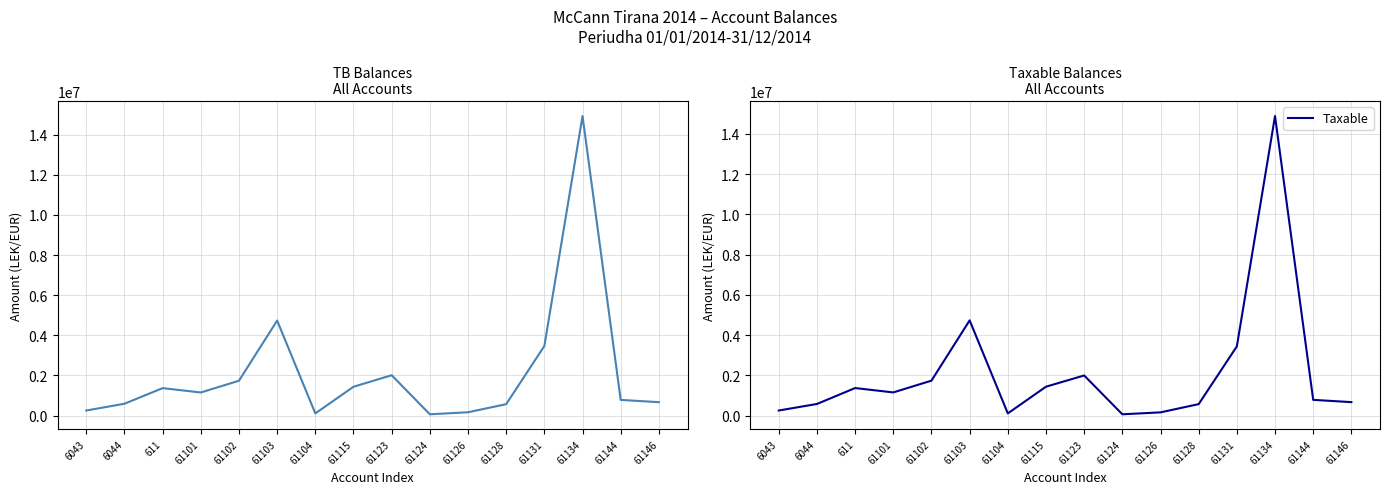

Is it true that Taxable equals 61813.2 at 61124?

True